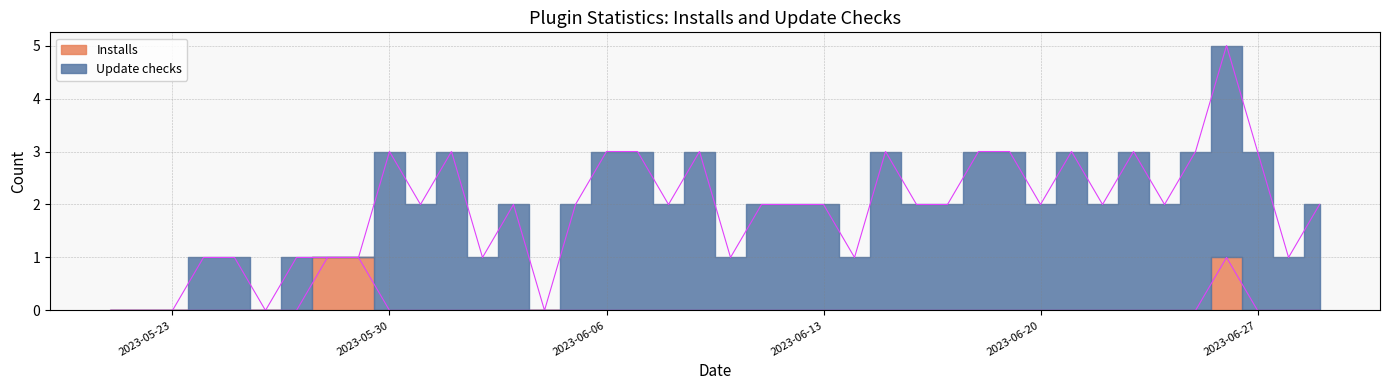

How many positive values are there?

3